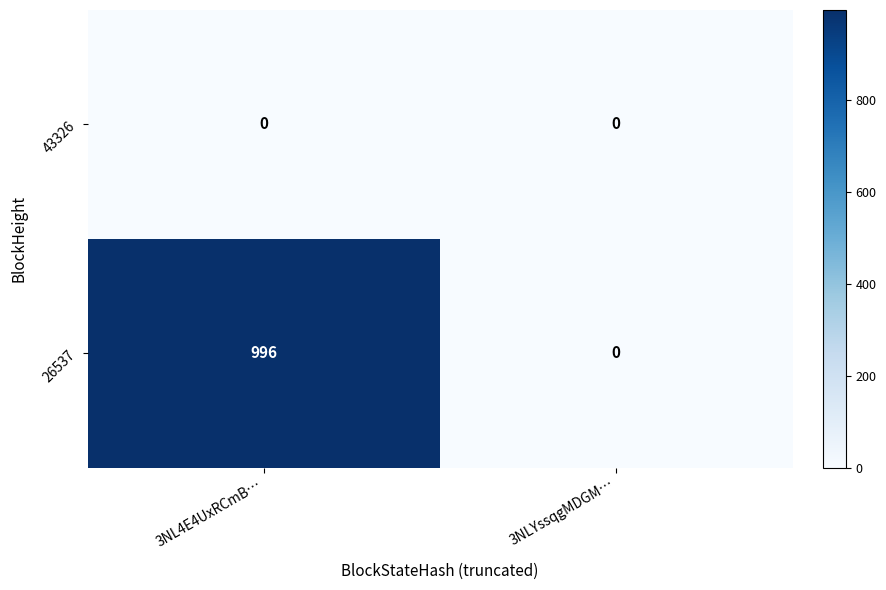

What is the total value across all series at 3NL4E4UxRCmB…?

996